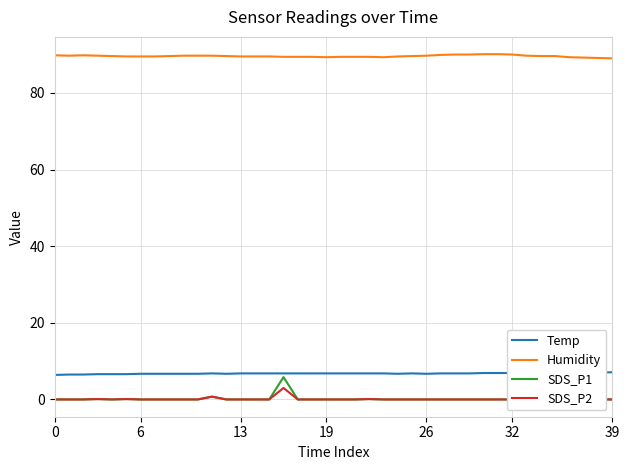

How many data points does each series have?

40